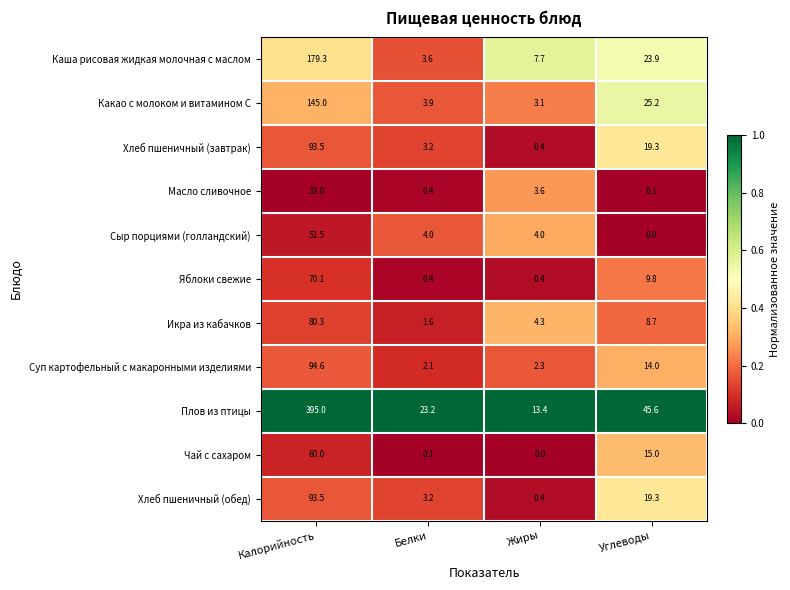

How many series are shown in this chart?

11